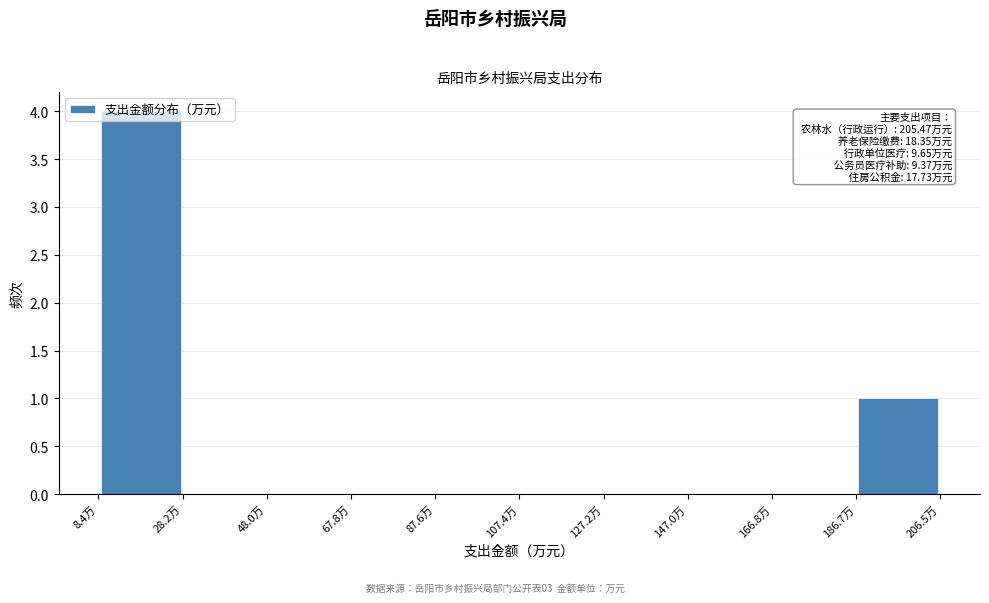

Which range on the x-axis has the tallest bar?

8 to 28